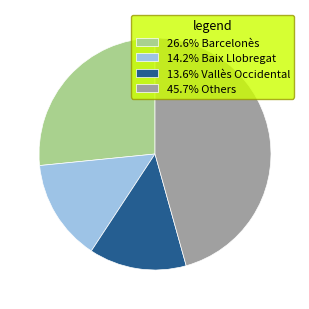

Is there any slice that represents more than half of the pie?

No